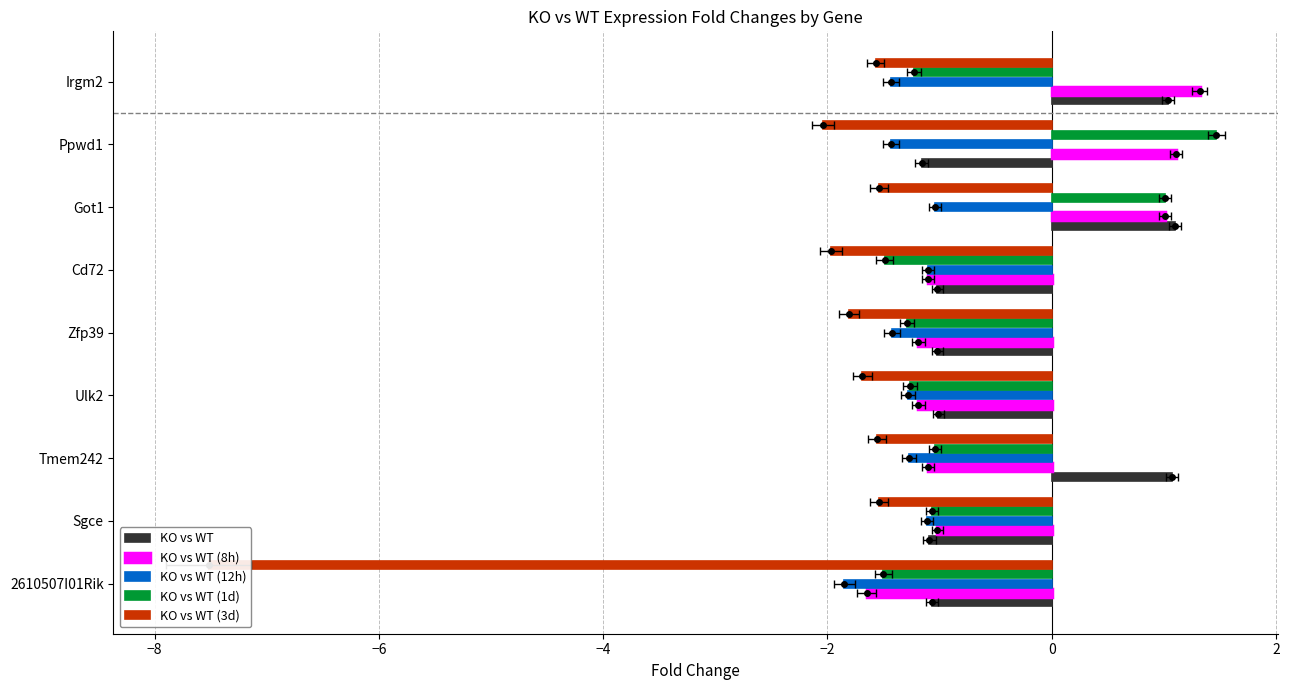

What is the minimum value for KO vs WT (8h)?

-1.6